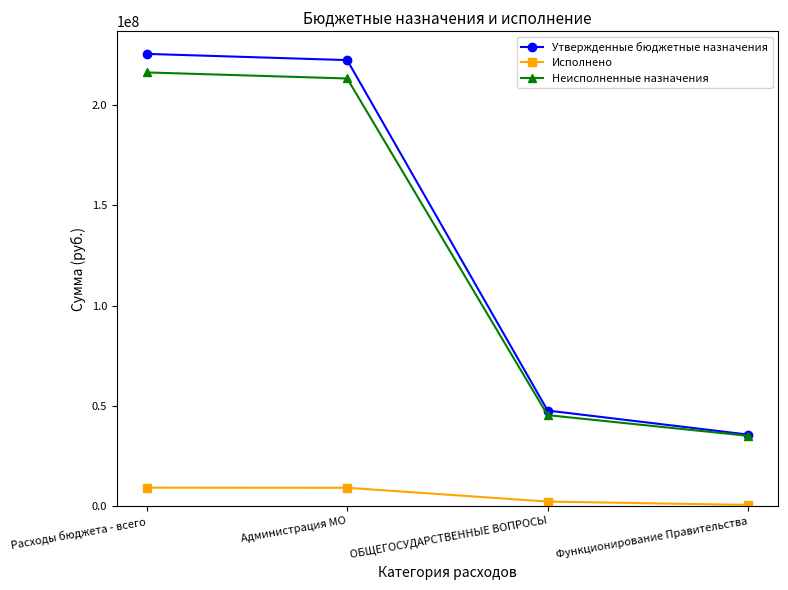

At which label does Неисполненные назначения reach its minimum?

Функционирование Правительства